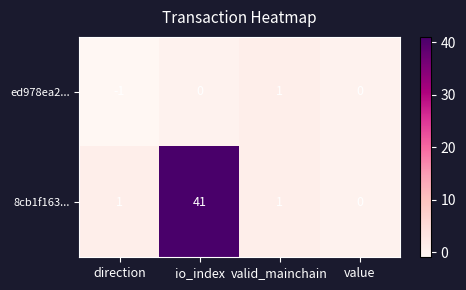

At which category is the sum across all series the highest?

io_index